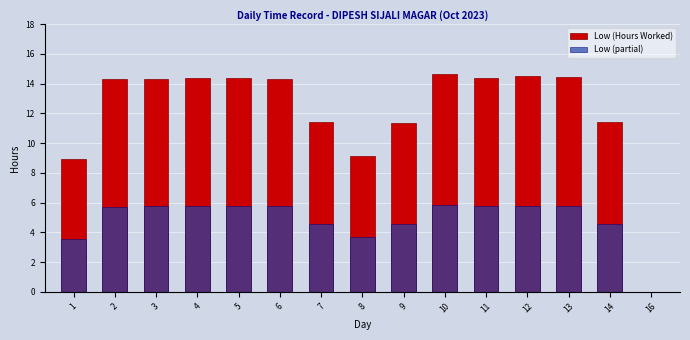

At which label does Low (partial) reach its minimum?

16